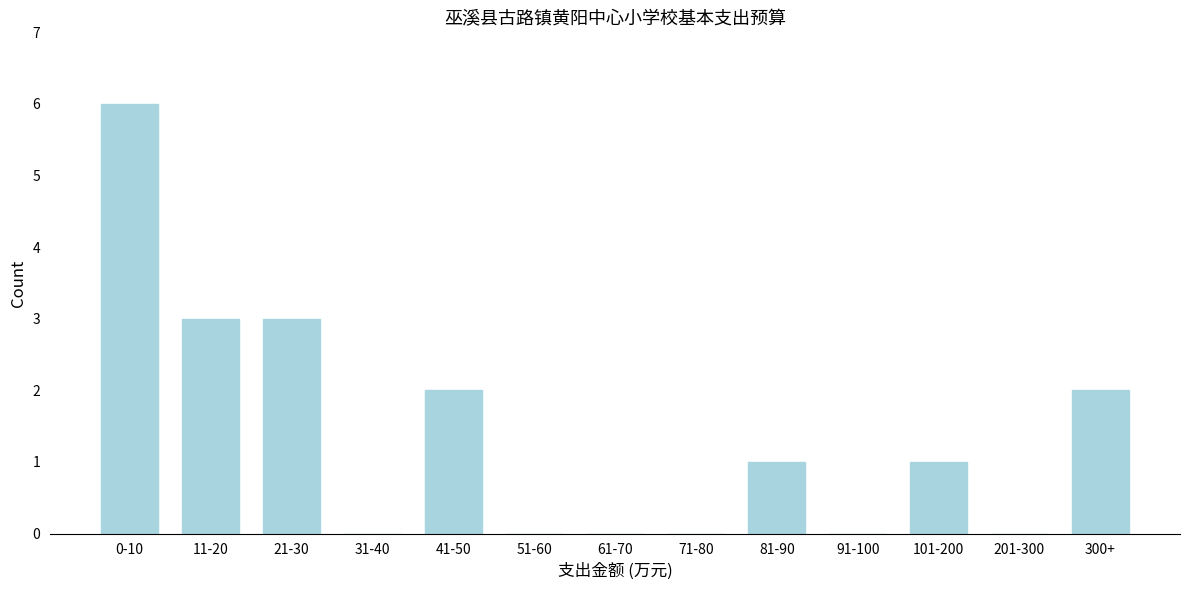

Reading left to right, list all the values displayed in this chart.

0-10=6	11-20=3	21-30=3	31-40=0	41-50=2	51-60=0	61-70=0	71-80=0	81-90=1	91-100=0	101-200=1	201-300=0	300+=2